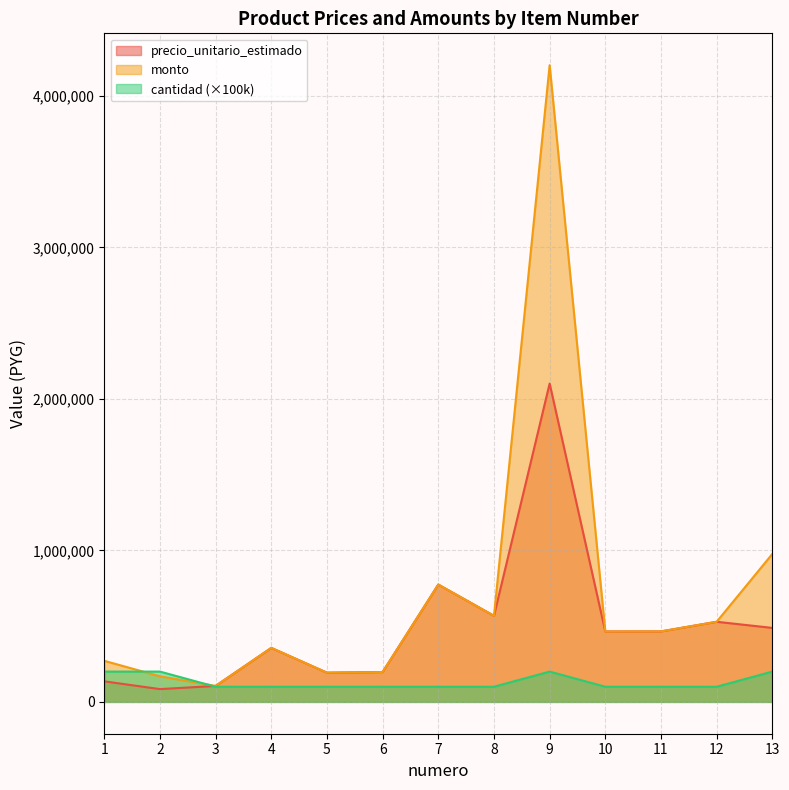

Which category has the lowest value in the monto series?

3